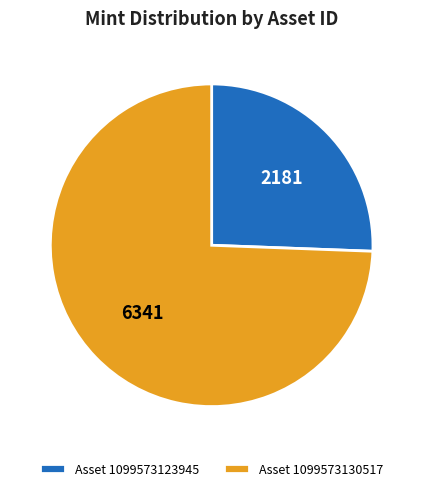

Which has a higher value, Asset 1099573123945 or Asset 1099573130517?

Asset 1099573130517